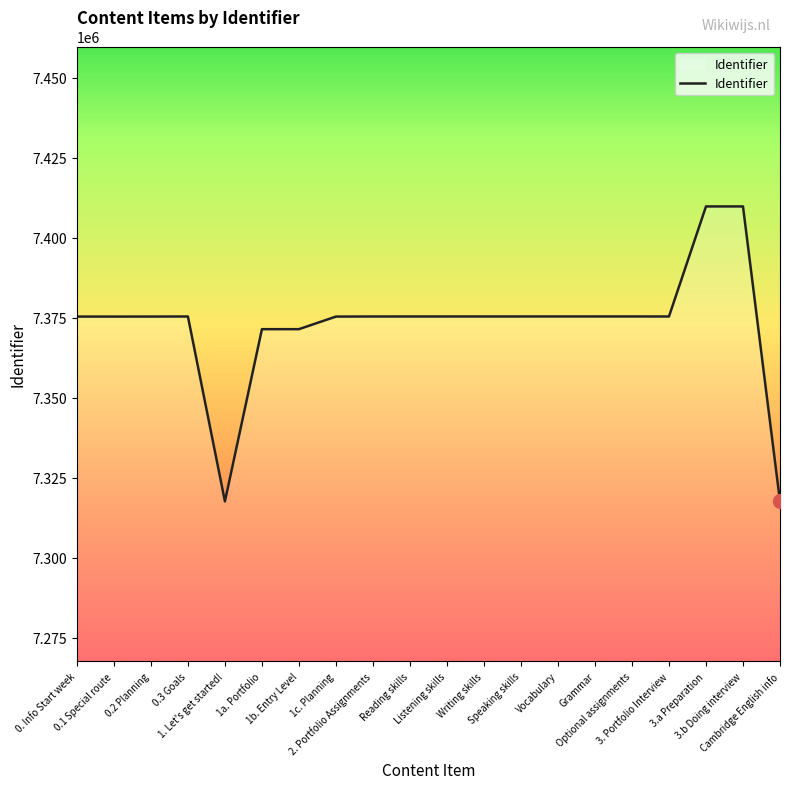

Approximately how many times larger is the value at 1c. Planning compared to 0. Info Start week?

1.0